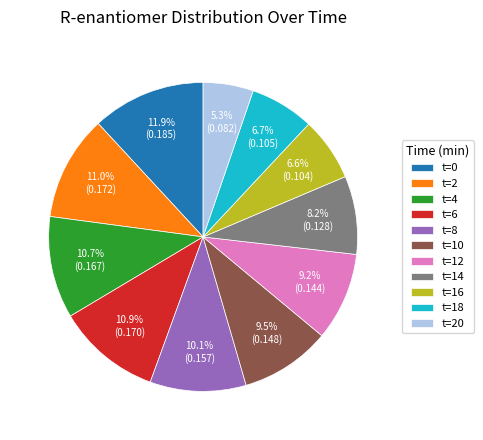

Combined, what portion of the pie is t=2 and t=4?

21.7%